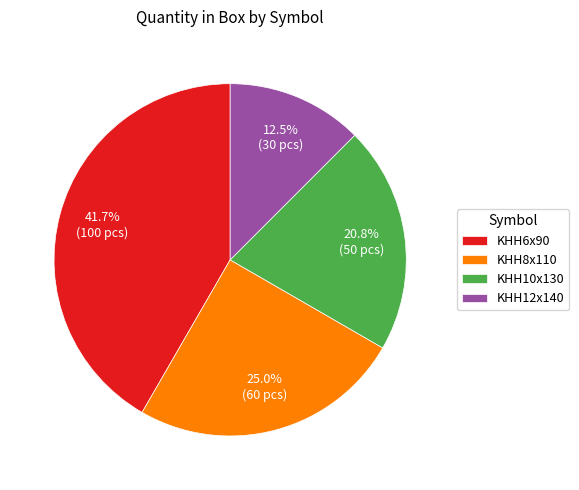

Count the number of slices in the pie.

4